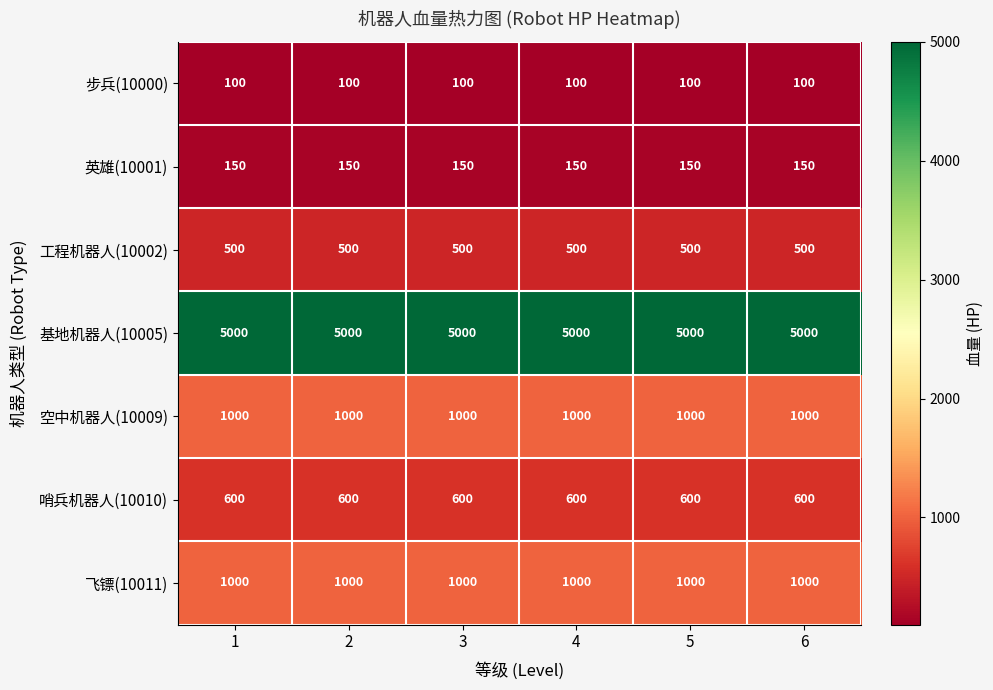

What is the maximum value shown in the chart?

5000